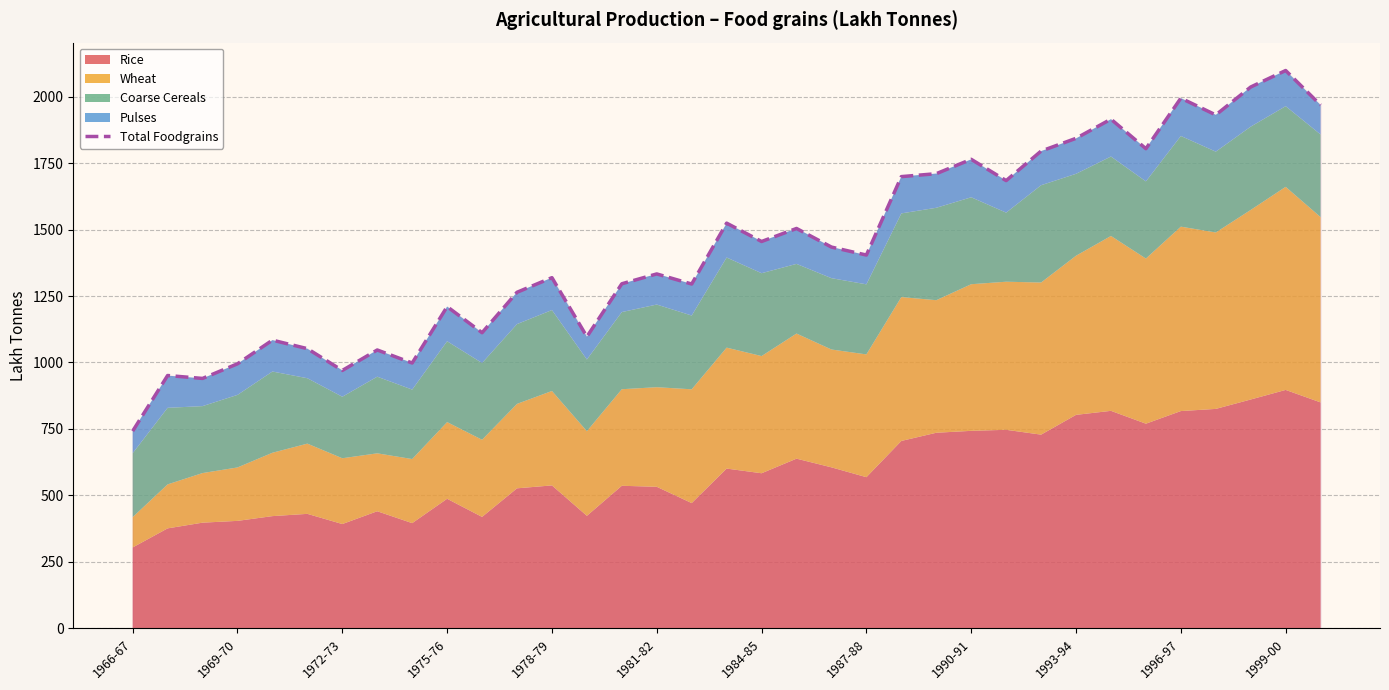

True or false: Total Foodgrains has a value of 1994 at 1996-97.

True